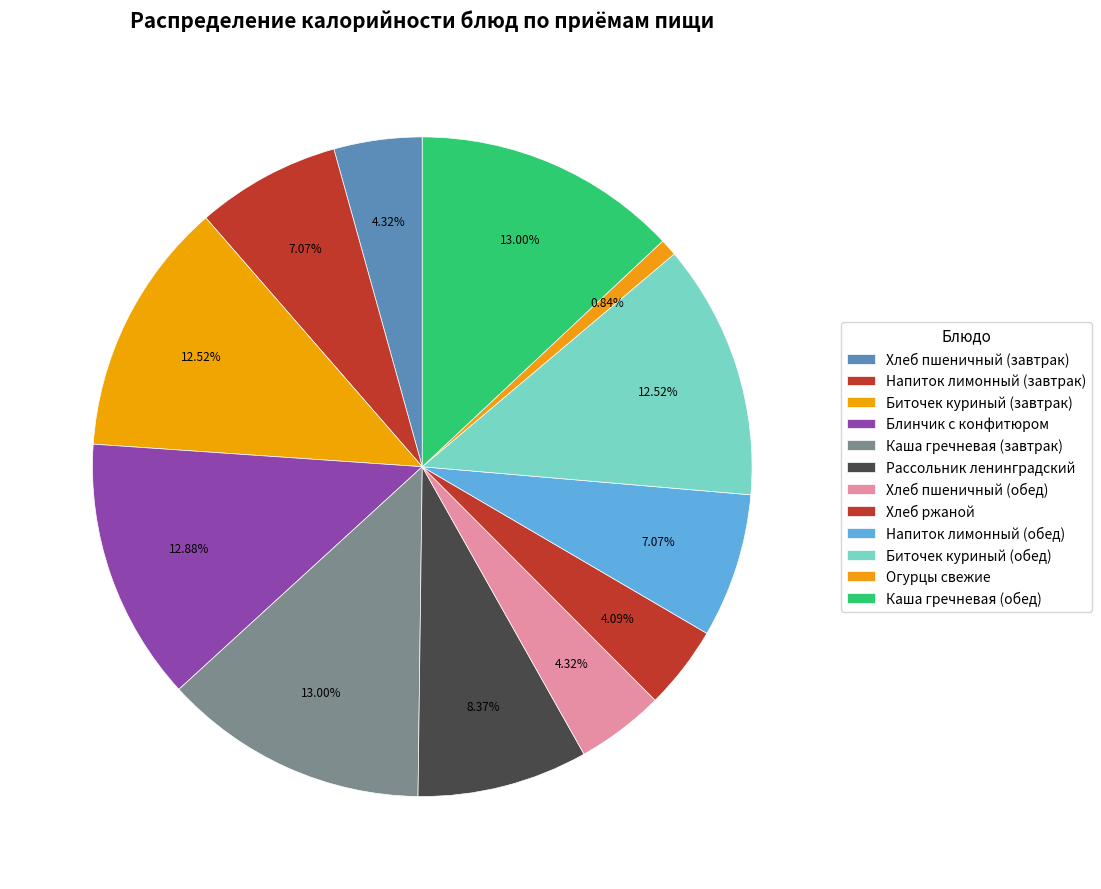

Combined, what portion of the pie is Биточек куриный (завтрак) and Каша гречневая (завтрак)?

25.5%